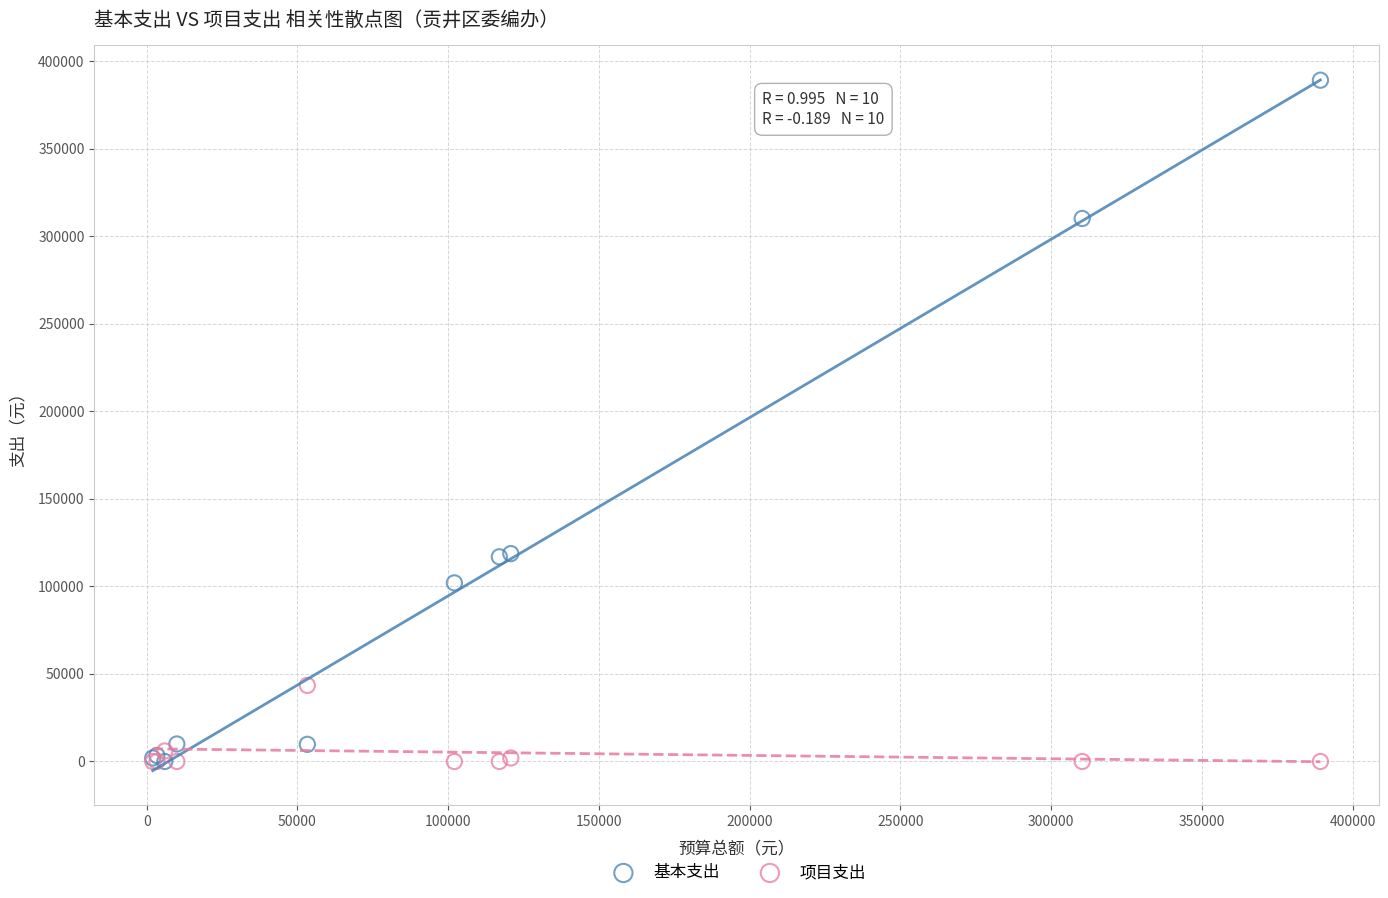

Which series contains the highest Y value?

基本支出